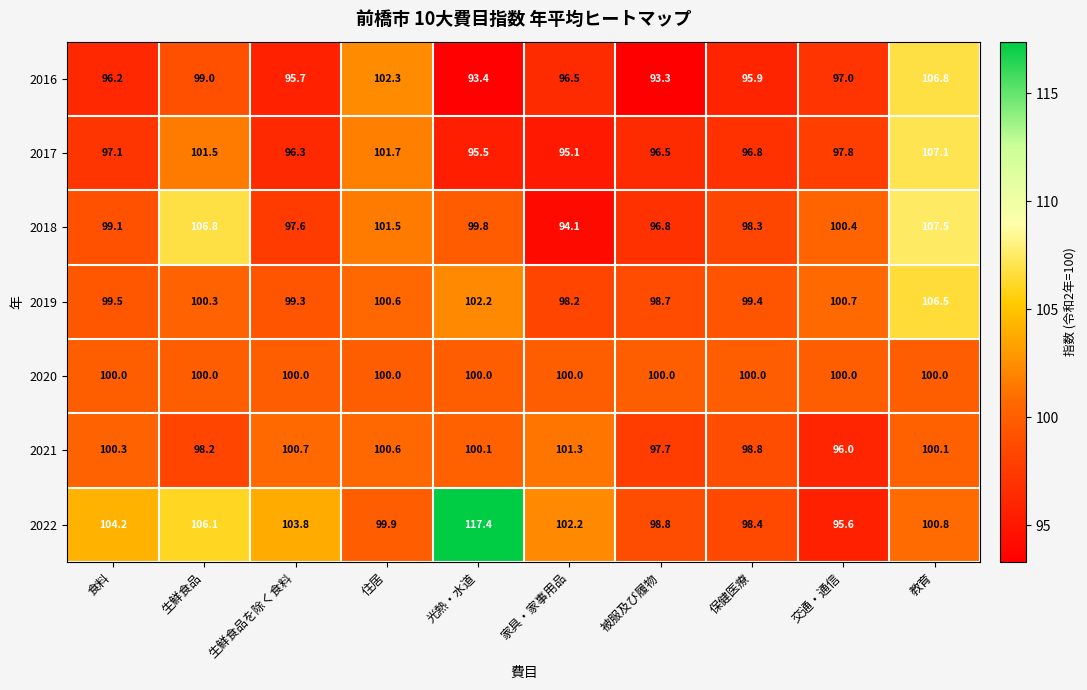

What is the greatest value displayed?

117.4